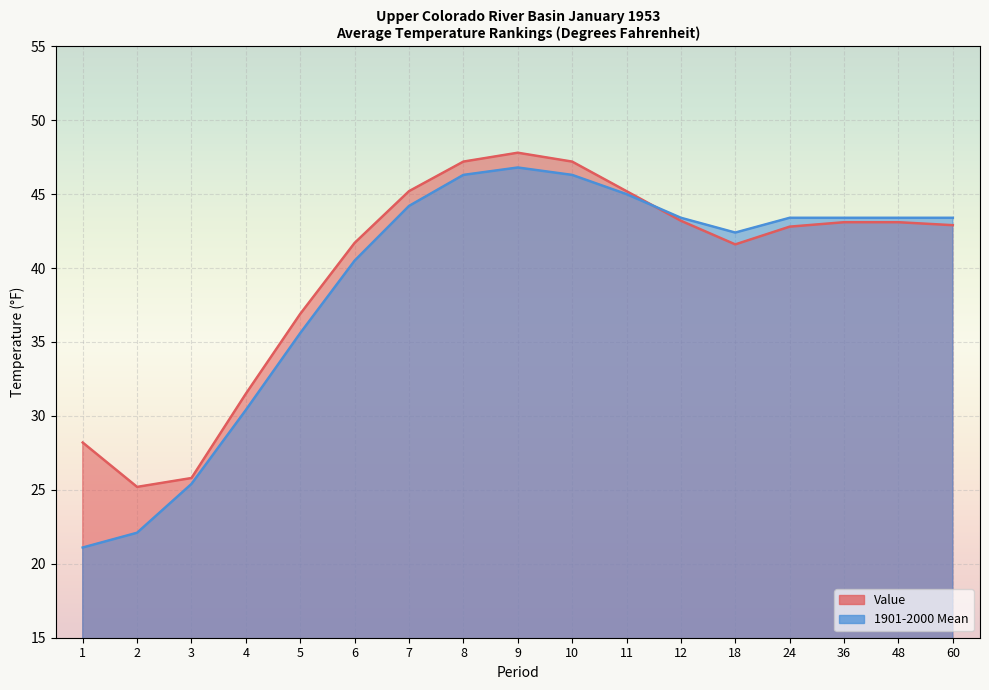

What is the minimum value shown in the chart?

21.1